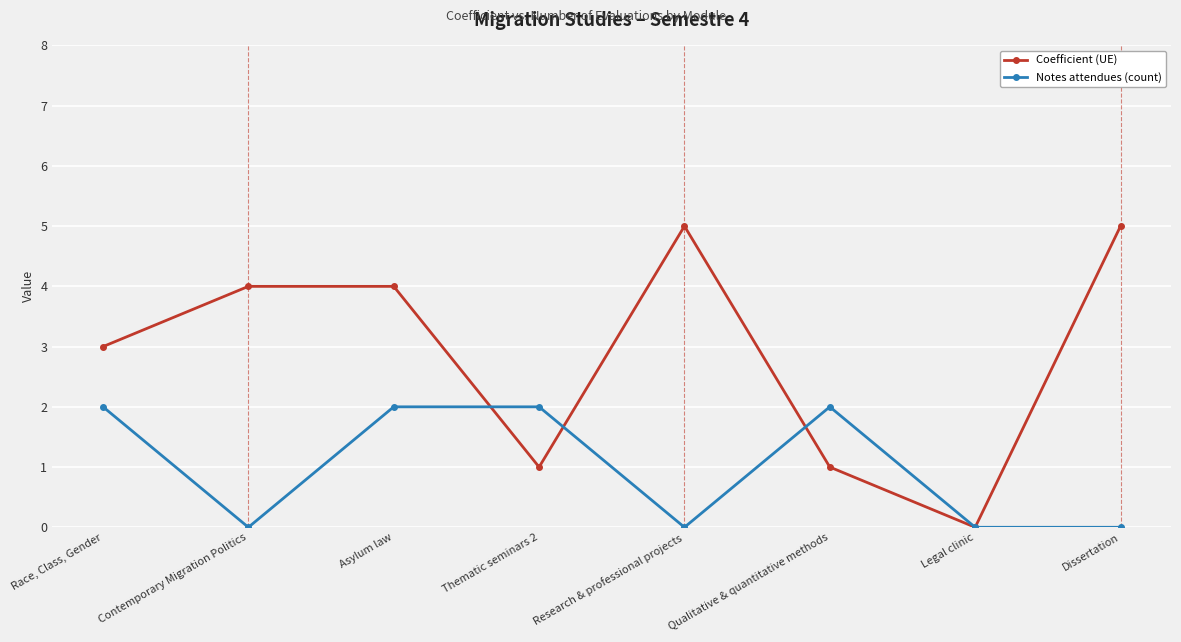

At which category does Coefficient (UE) reach its first local valley?

Thematic seminars 2